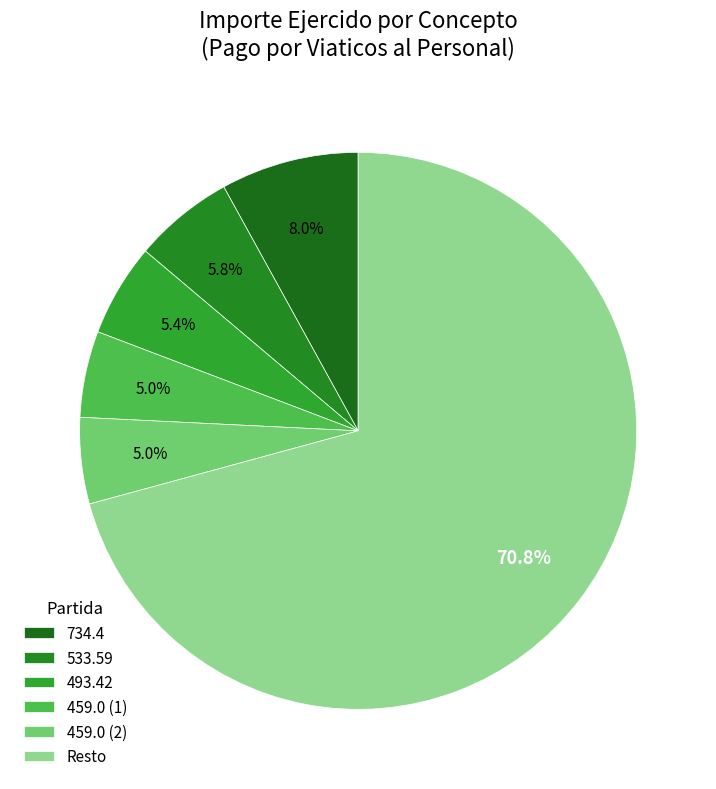

Count the number of slices in the pie.

6